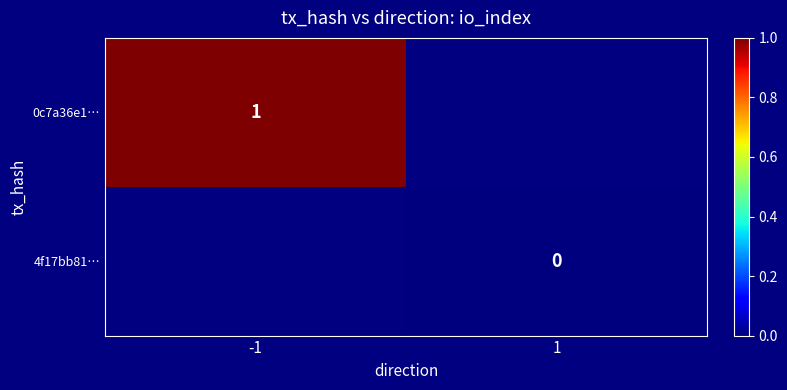

How many distinct data groups are displayed?

2